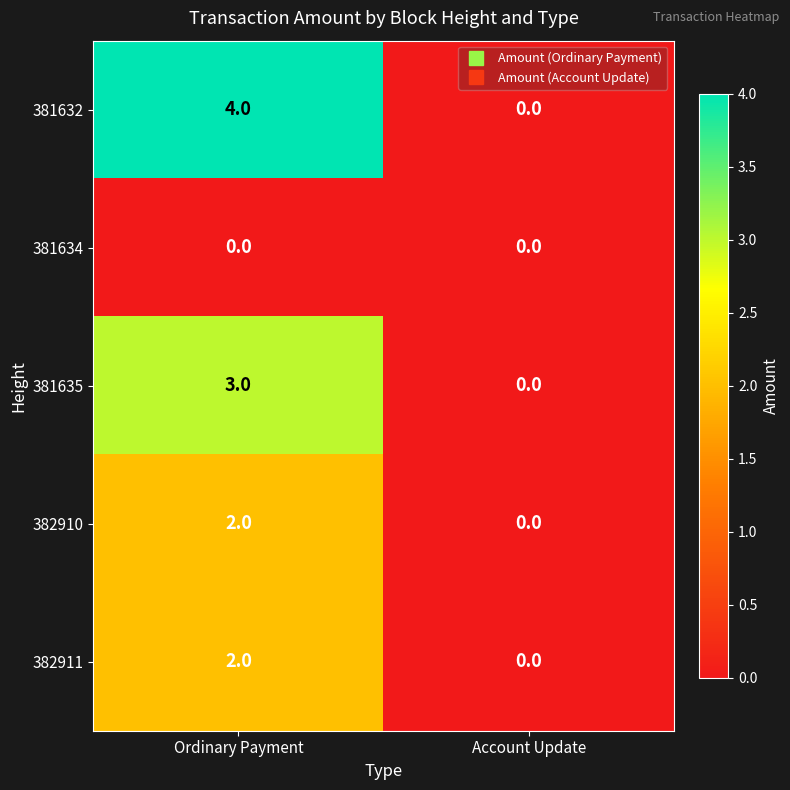

Which series changed the most between Ordinary Payment and Account Update?

381632